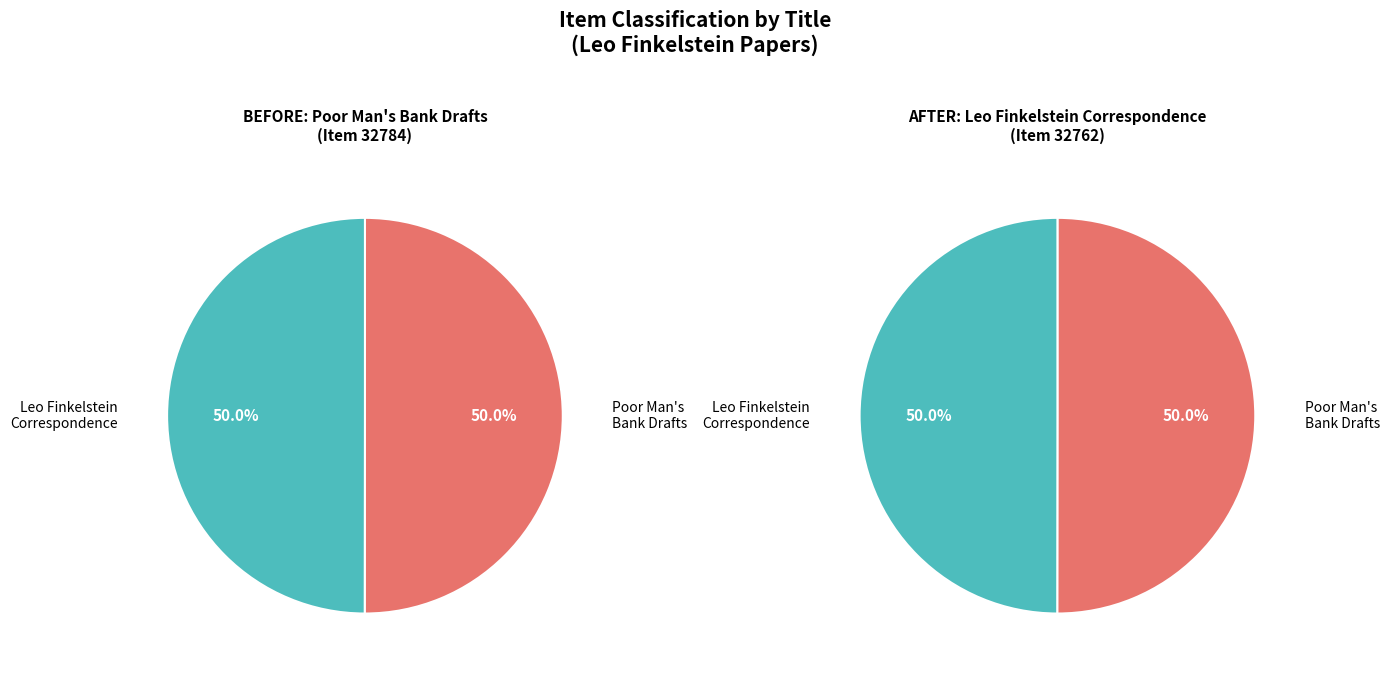

What is the largest slice in the pie chart?

Poor Man's Bank Drafts, edited